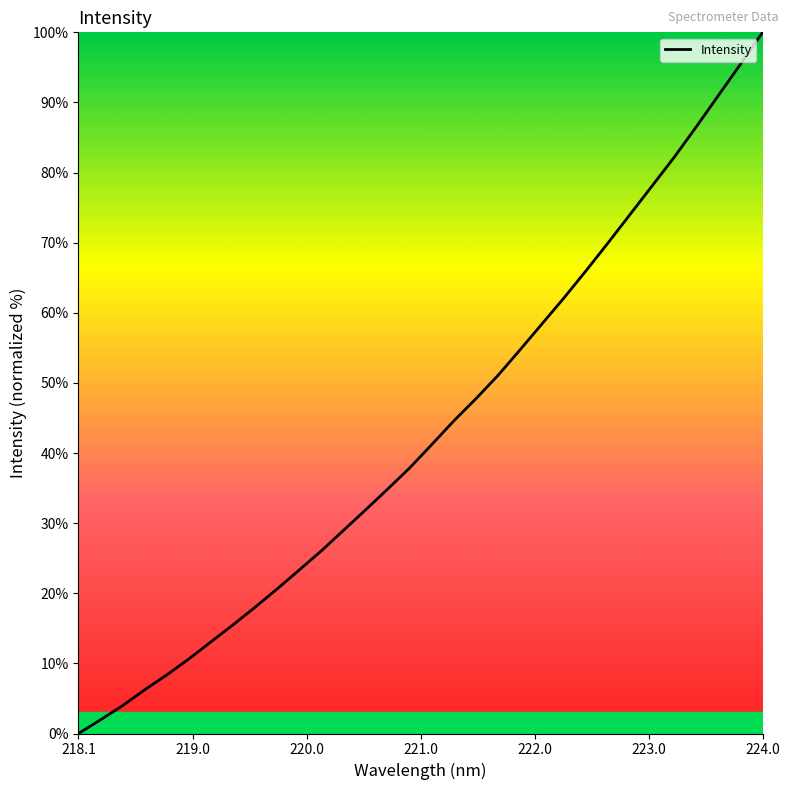

What is the difference between the maximum and minimum values?

100.0